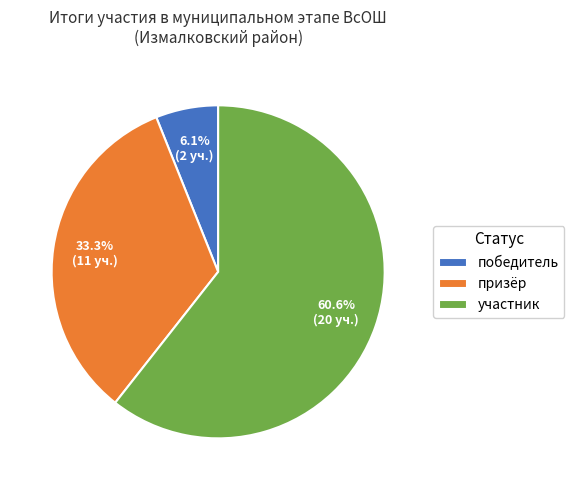

Rank the categories by value from lowest to highest.

победитель, призёр, участник